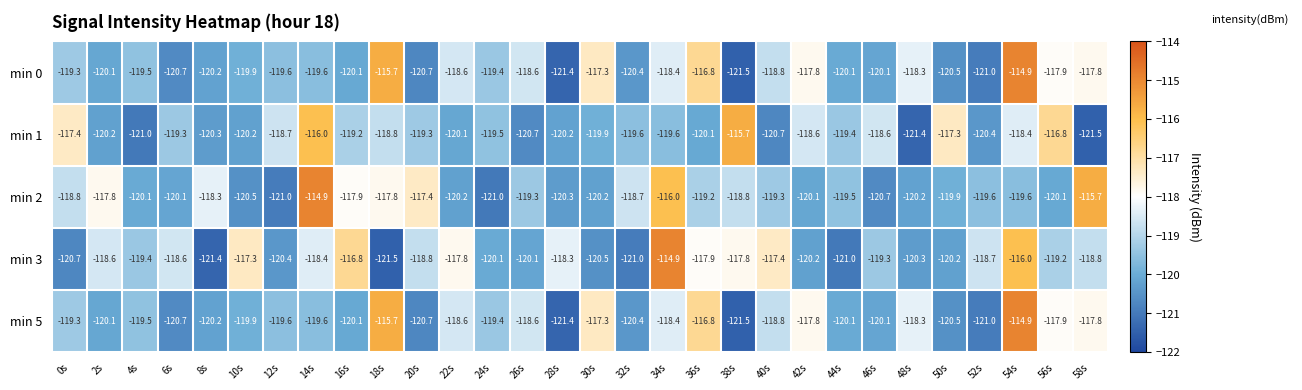

What is the difference between the second highest and second lowest values in the min 2 series?

5.3